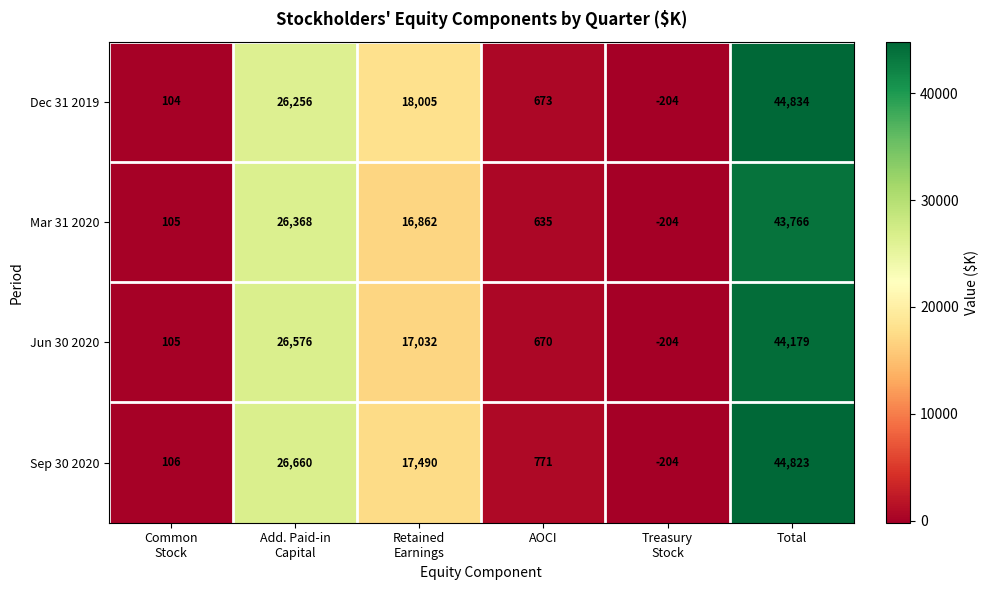

At how many categories does at least one series exceed 38806?

1